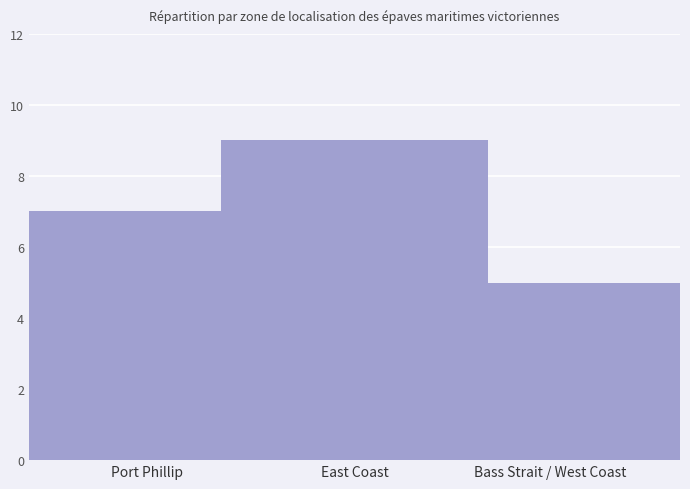

Count the number of categories in the chart.

1